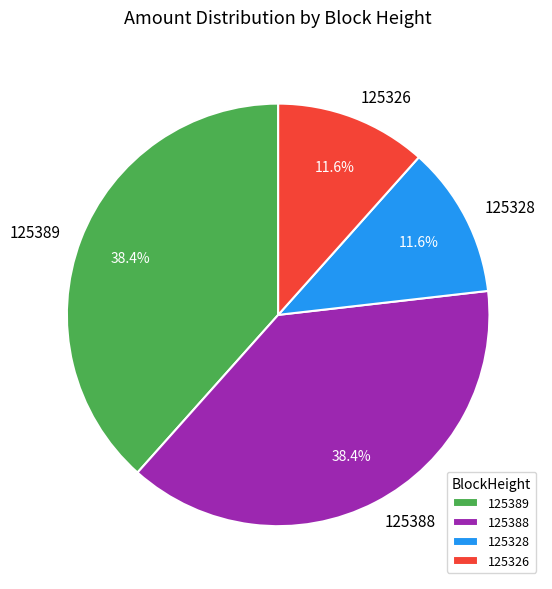

How many segments does this pie chart have?

4